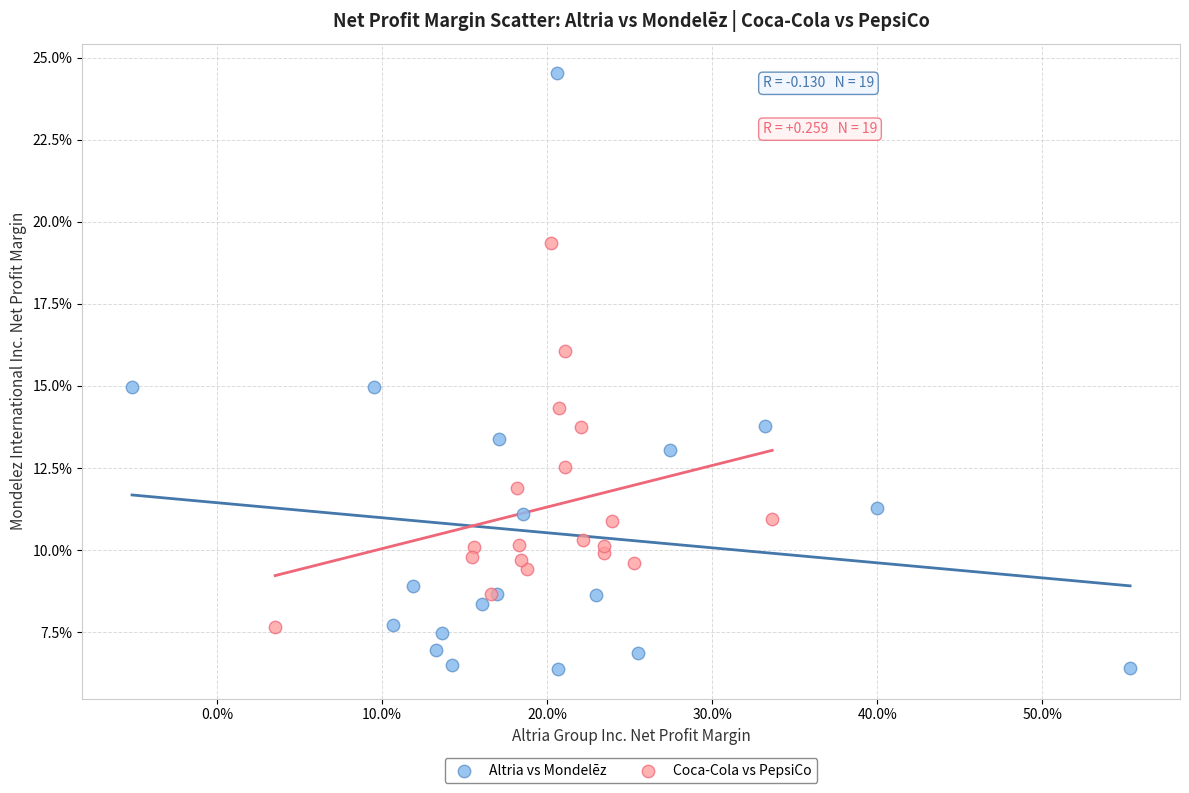

What are all the series names shown in the legend?

Altria vs Mondelēz, Coca-Cola vs PepsiCo